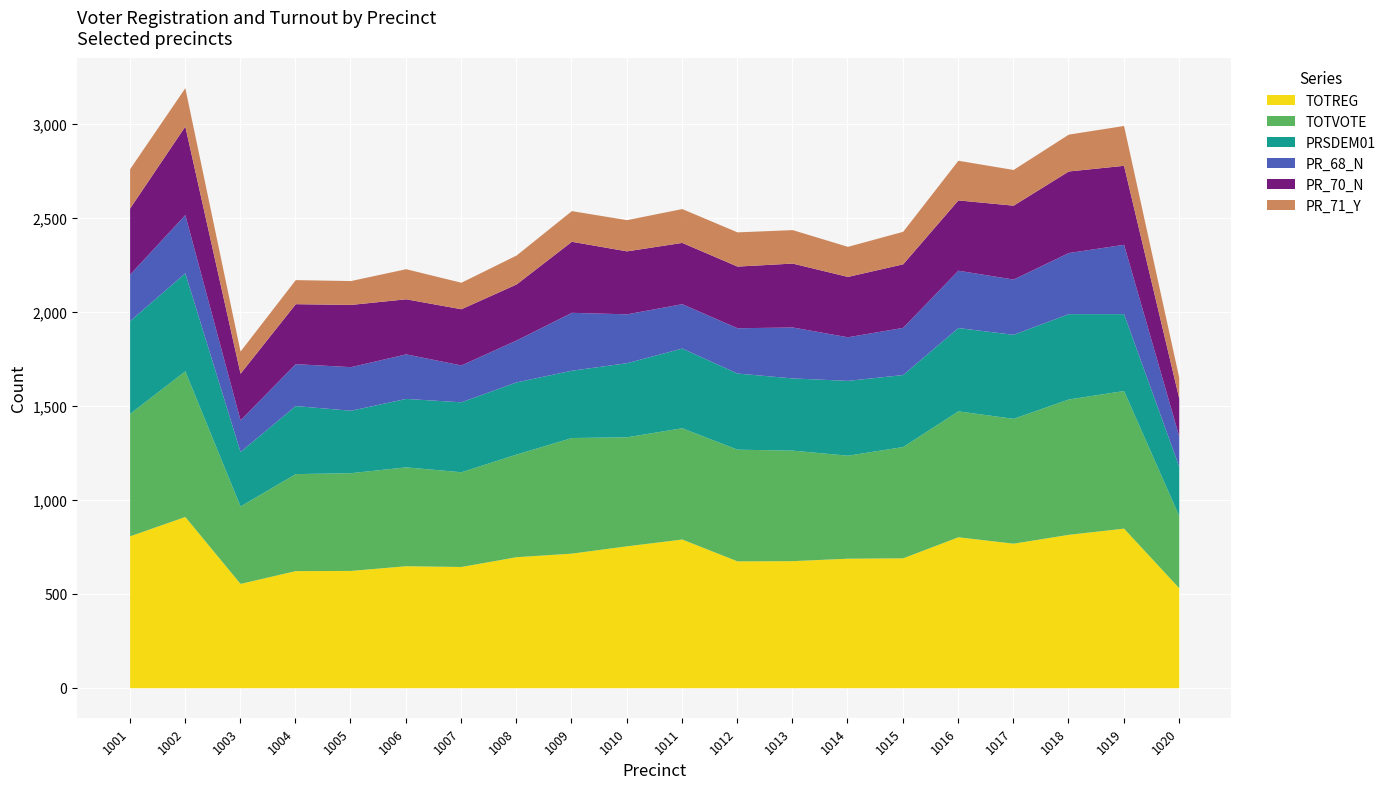

Which series changed the most between 1001 and 1019?

PR_68_N